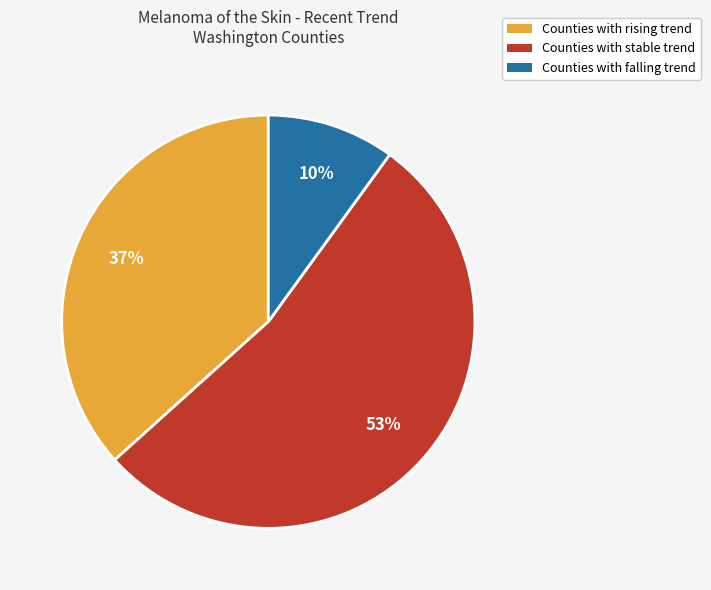

To the nearest percent, what is the difference between the largest and smallest slice percentages?

43%